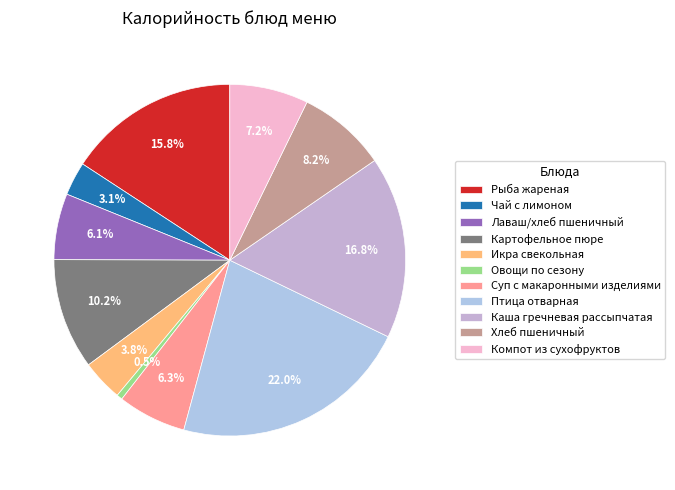

Is there any slice that represents more than half of the pie?

No